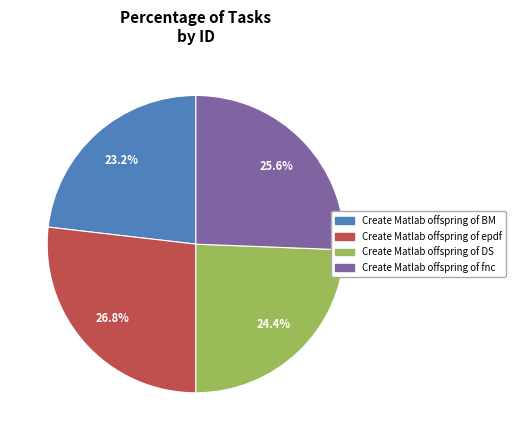

Is there a majority slice in this chart?

No